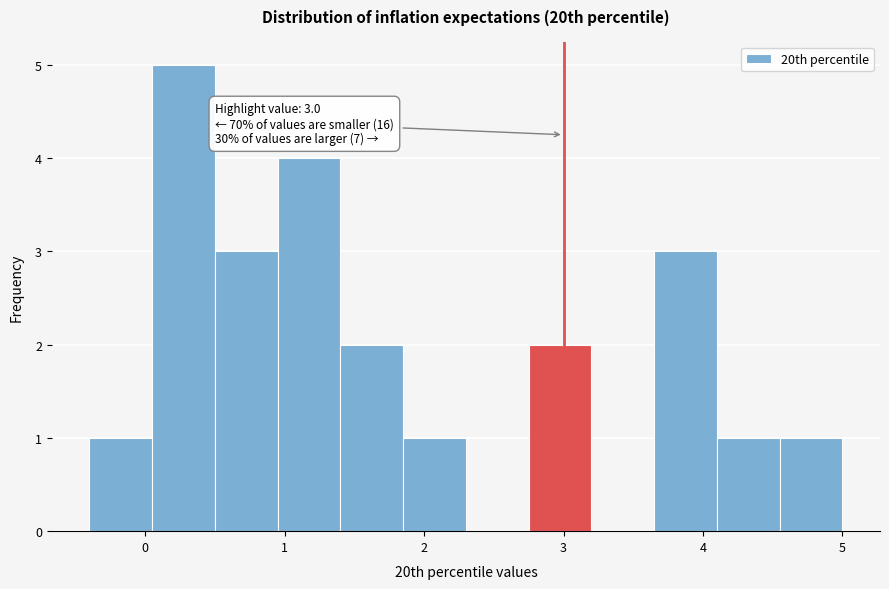

Over which range of the x-axis is the bar tallest?

0.05 to 0.50